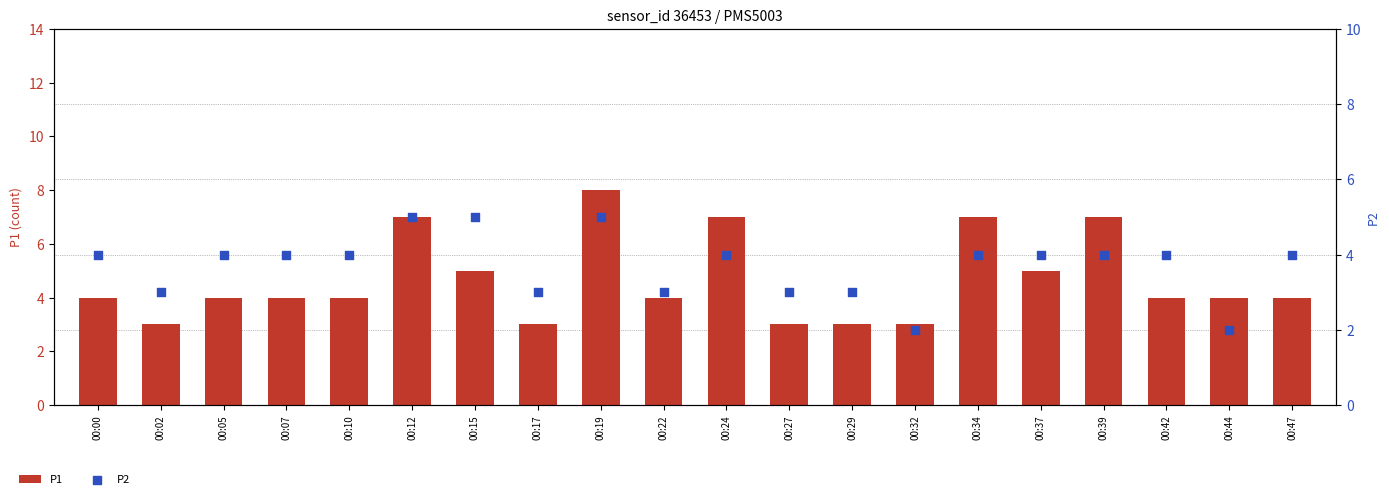

What is the total value across all series at 00:32?

5